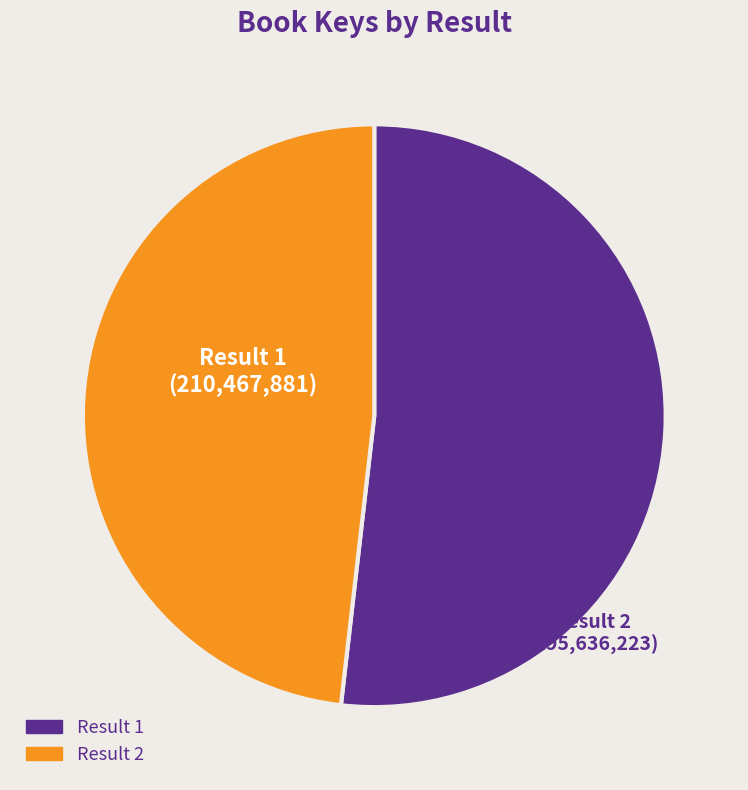

Is there a majority slice in this chart?

Yes